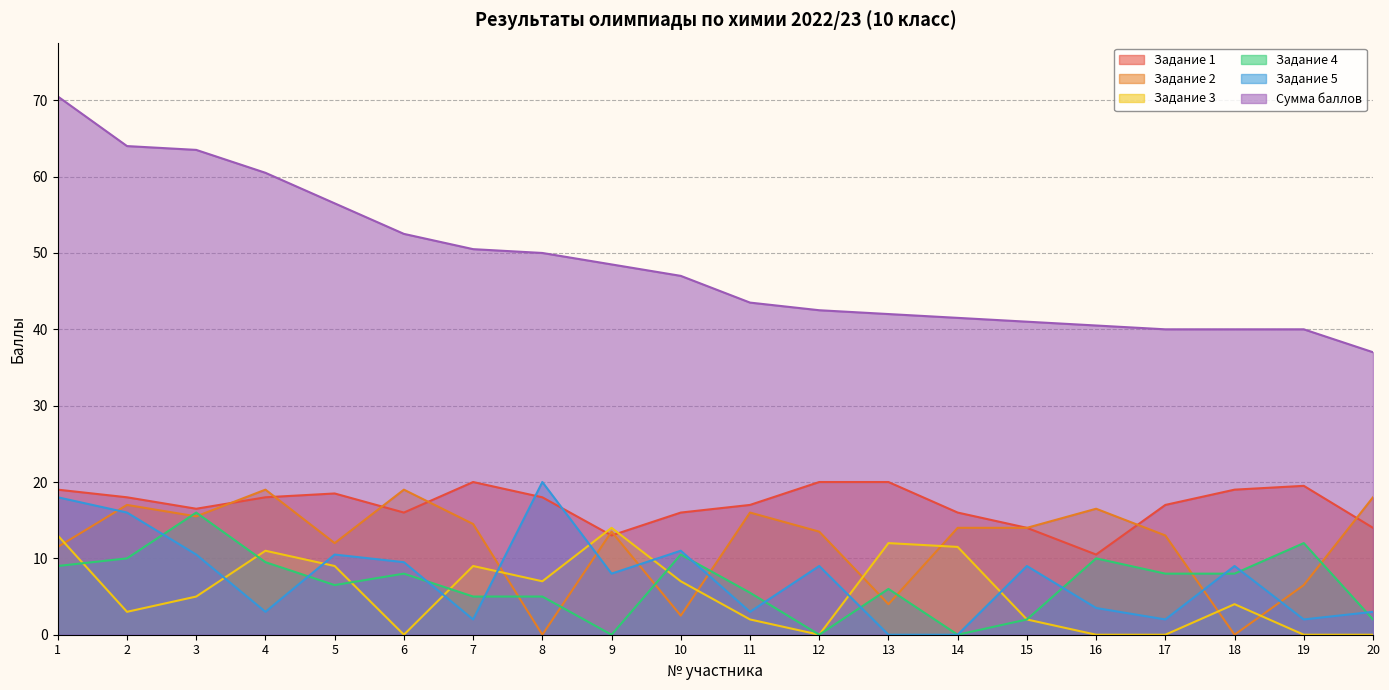

True or false: Задание 4 has a value of 15.1 at 4.

False